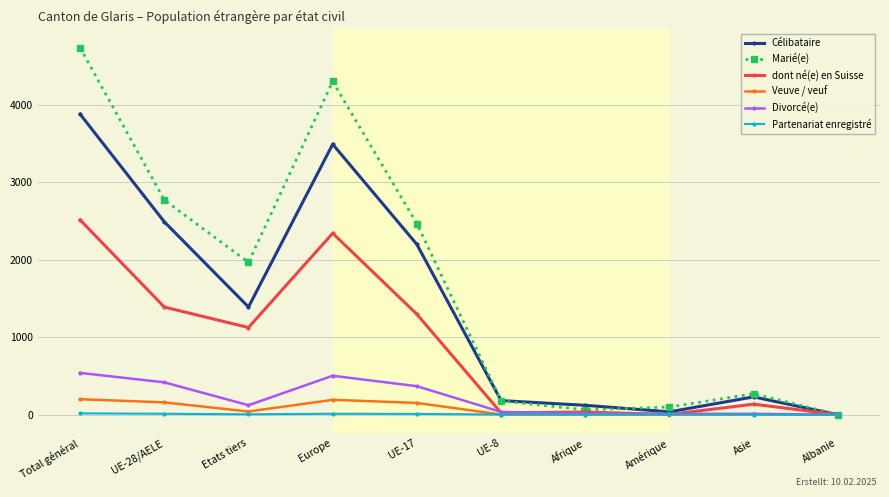

Which series has the widest spread of values?

Marié(e)